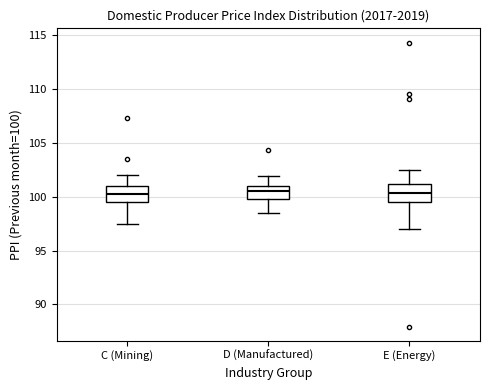

Reading left to right, read every box against the y-axis: the position of its median line, the range the box covers, and the ends of its whiskers. The values are not printed on the chart, so give them approximately, as read against the axis.

C (Mining): median 100.5, box 99.5 to 101.0, whiskers 97.5 to 102.0
D (Manufactured): median 100.5, box 100.0 to 101.0, whiskers 98.5 to 102.0
E (Energy): median 100.5, box 99.5 to 101.0, whiskers 97.0 to 102.5